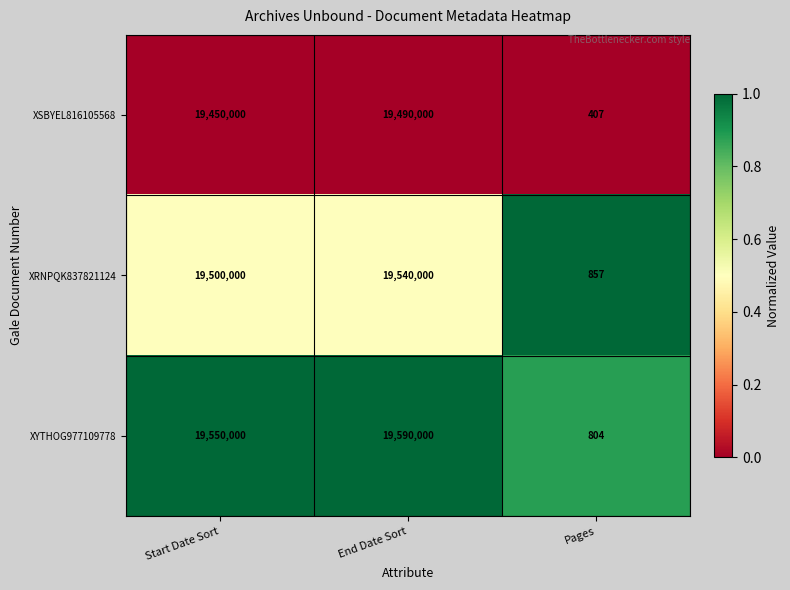

What is the maximum value shown in the chart?

19590000